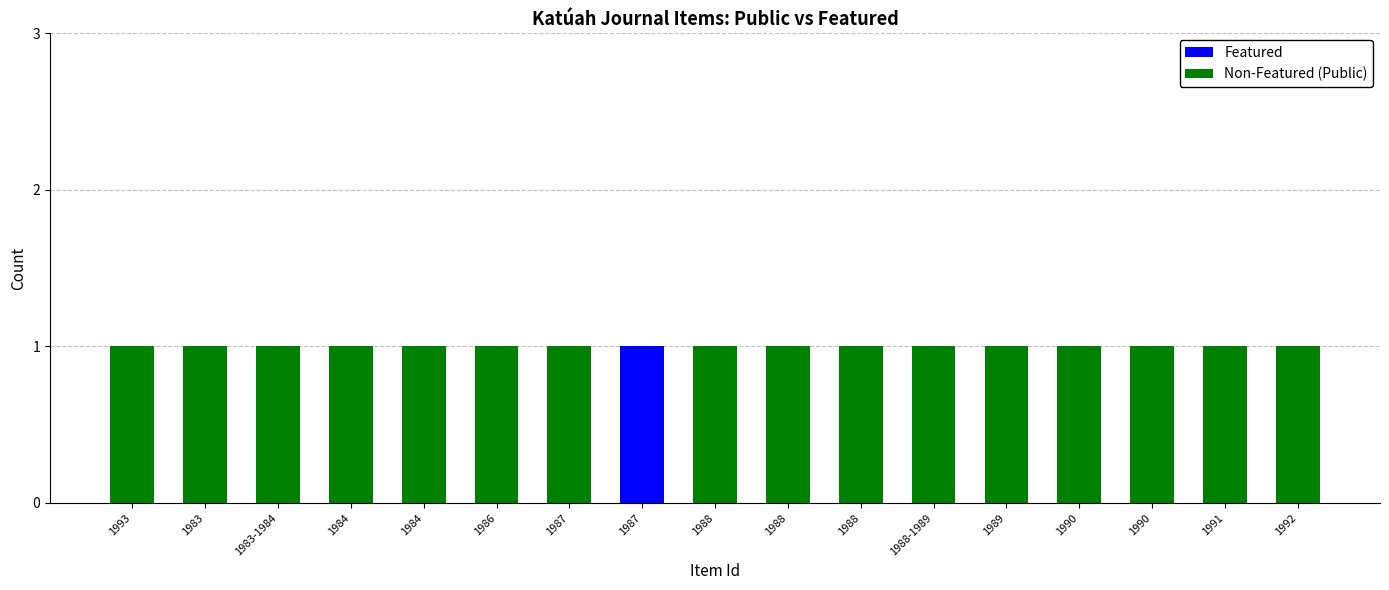

Rank the series at 1988 from highest to lowest value.

Non-Featured (Public), Featured